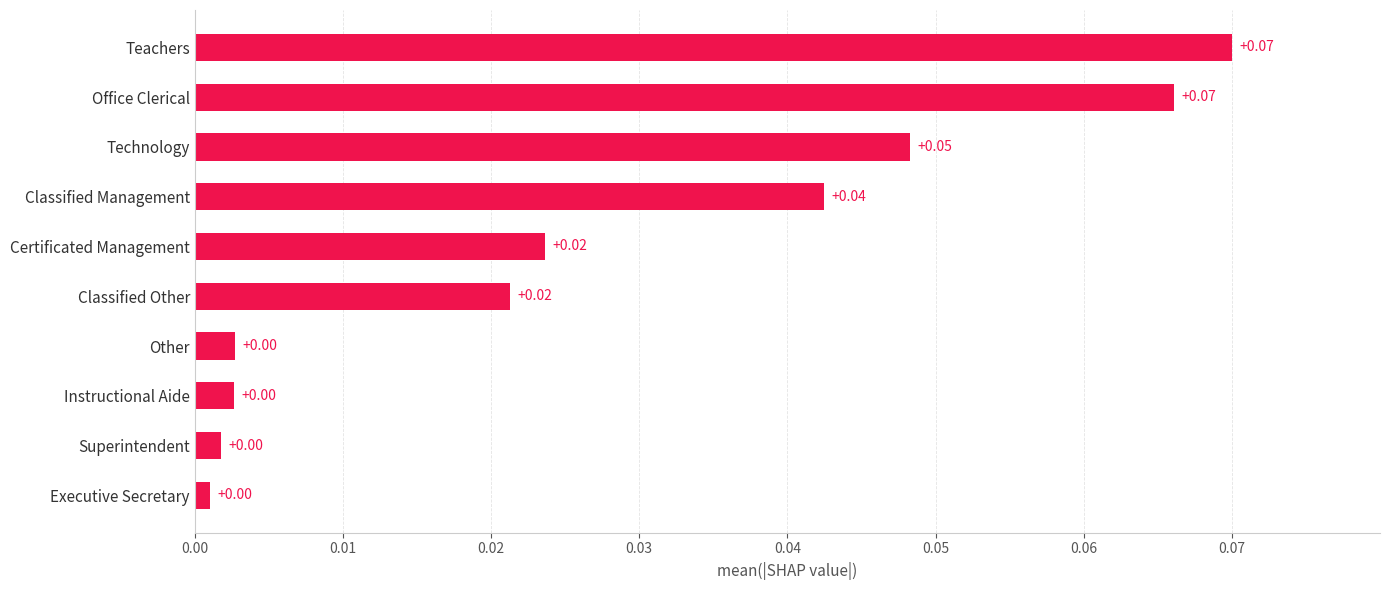

Between Instructional Aide and Office Clerical, which is larger?

Office Clerical